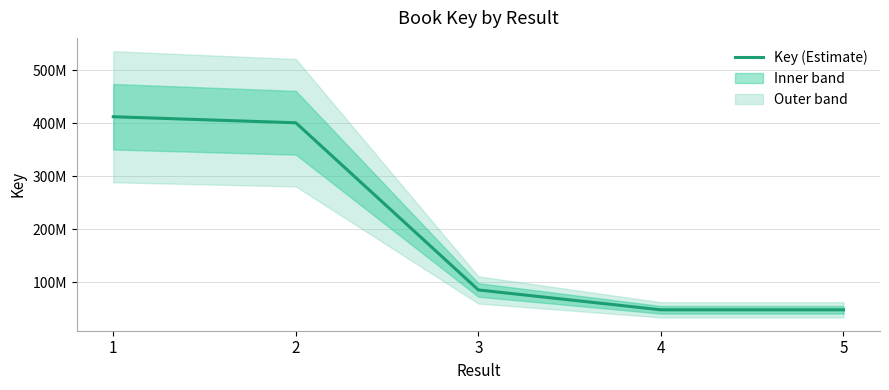

Reading left to right, extract all data points from this chart.

1=412264138	2=400847686	3=85321892	4=47834134	5=47833902